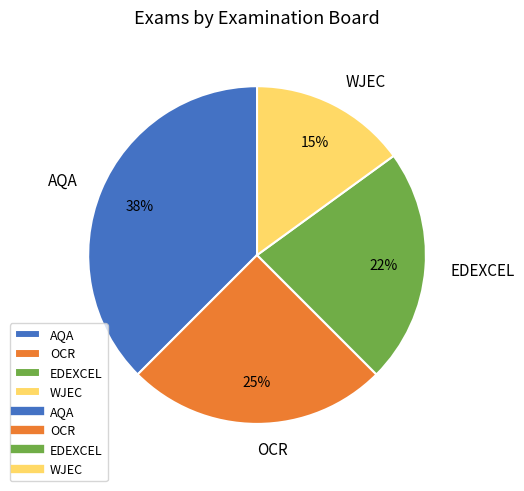

Is it true that OCR is 25% of the pie?

True